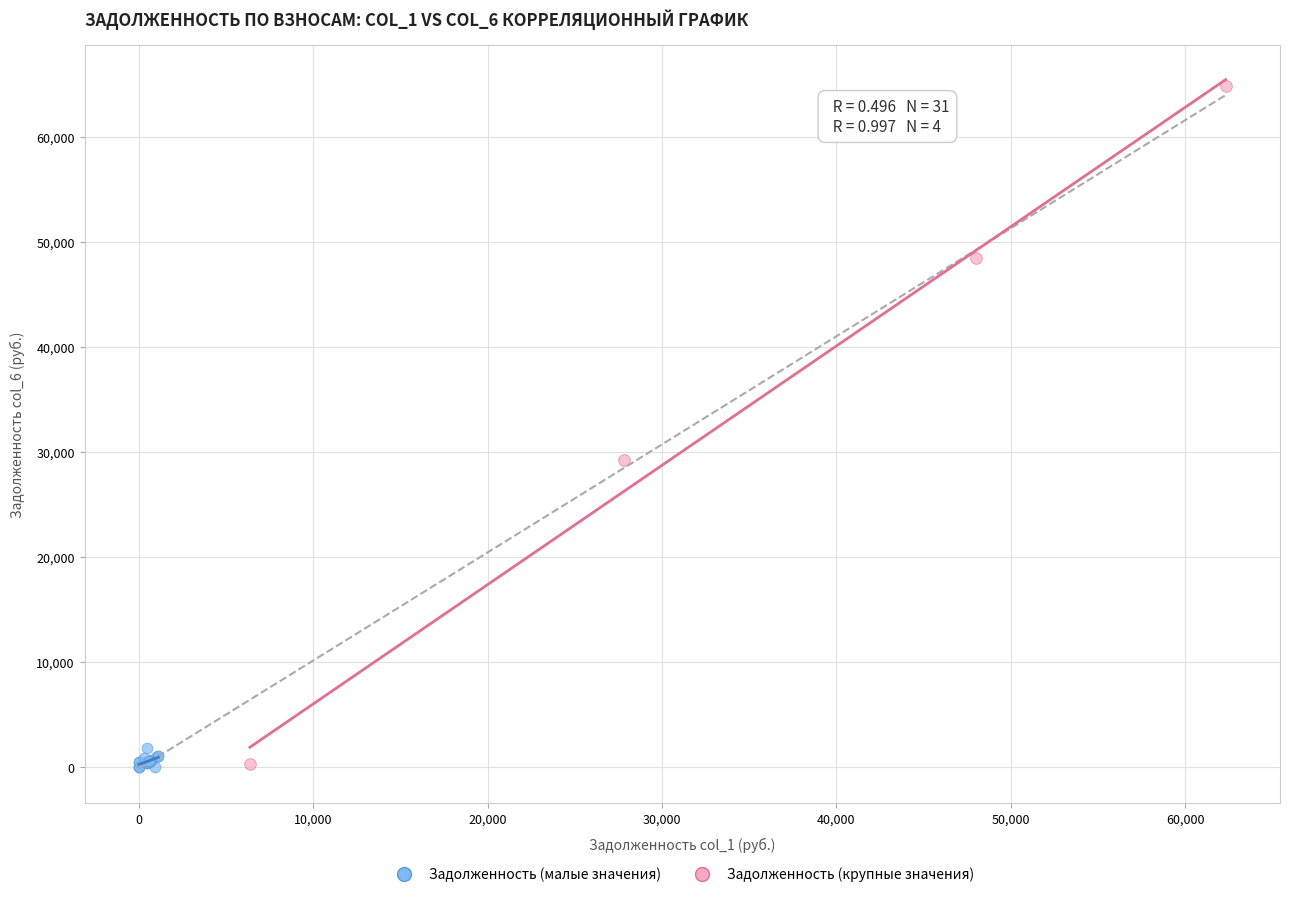

Which series contains the highest Y value?

Задолженность (крупные значения)